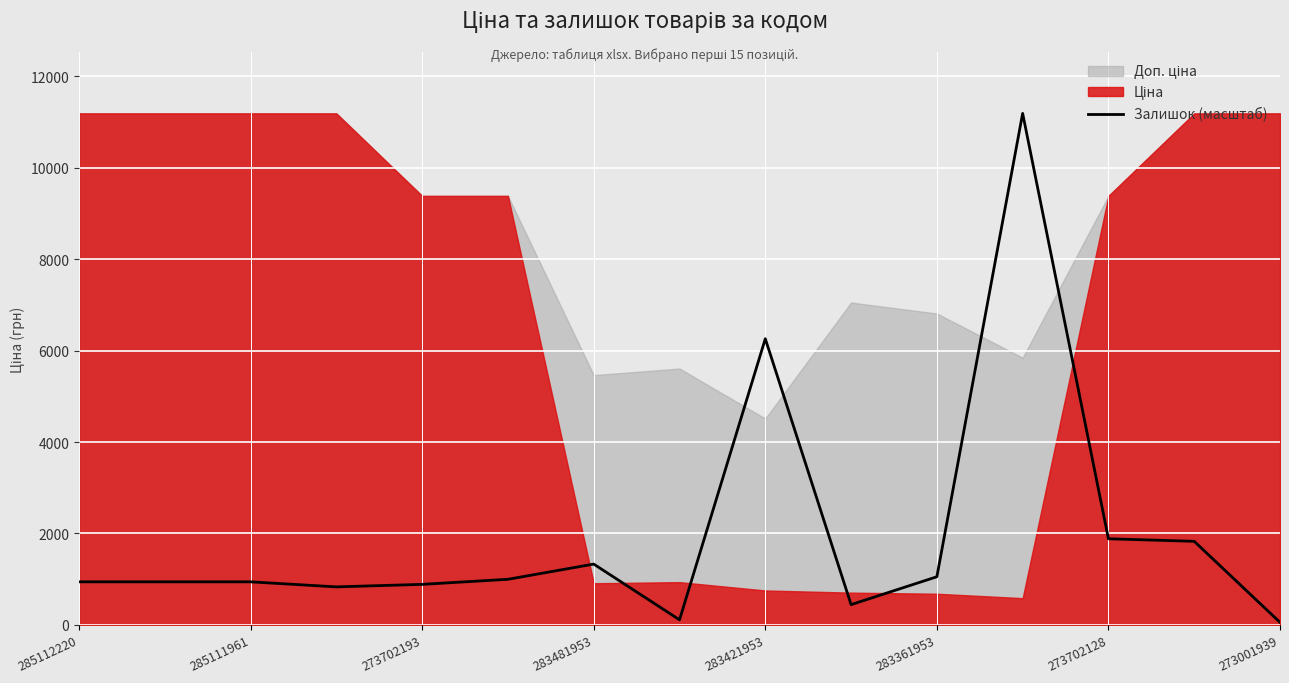

True or false: Залишок (масштаб) has a value of 623.2 at 283361953.

False